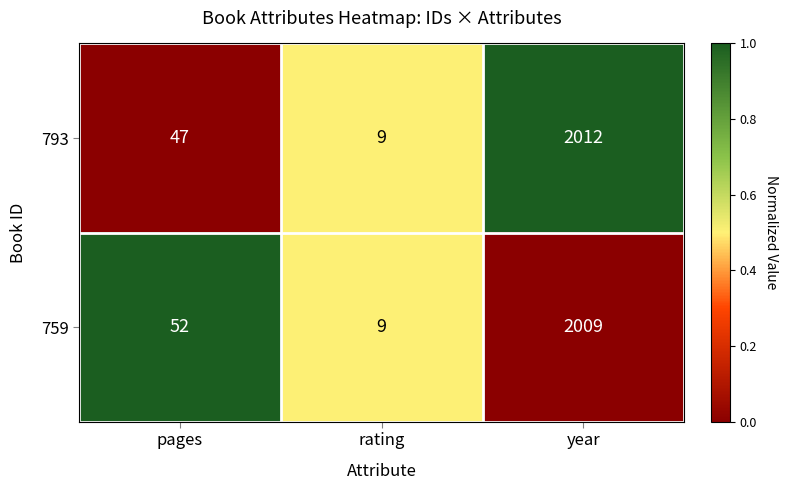

Which series has the largest total across all categories?

759